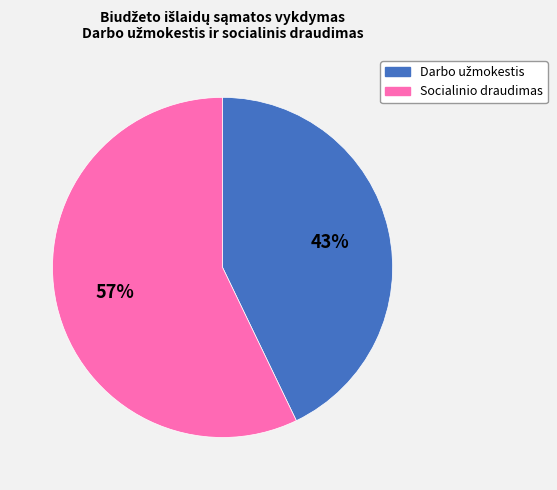

Count the number of slices in the pie.

2